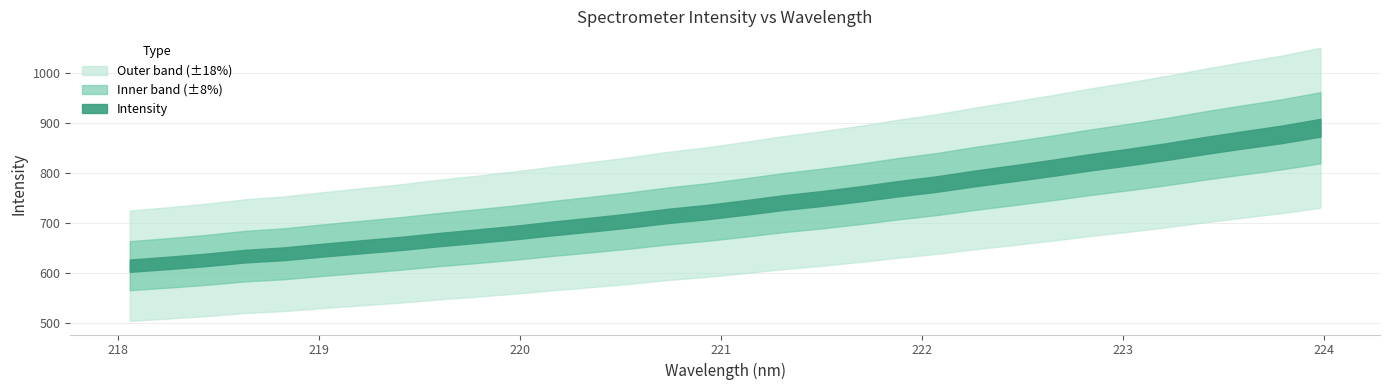

True or false: x and y intersect in this chart.

False